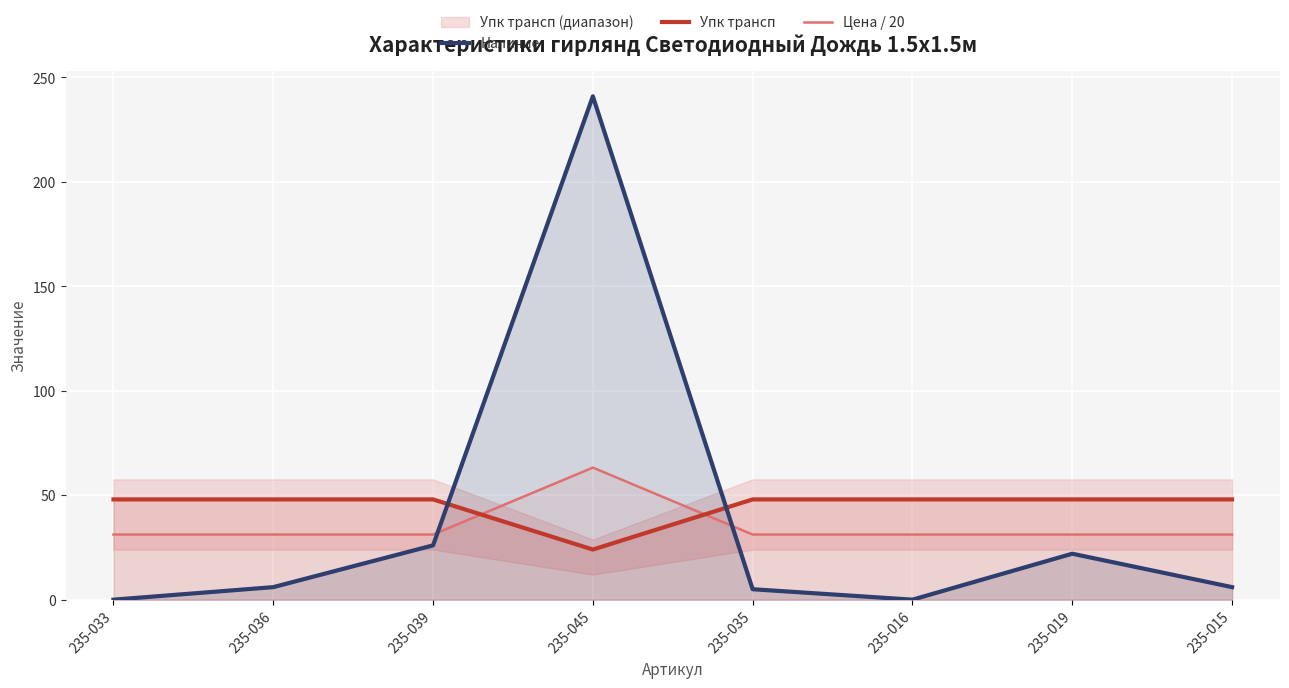

Between 235-033 and 235-045, which is larger?

235-045